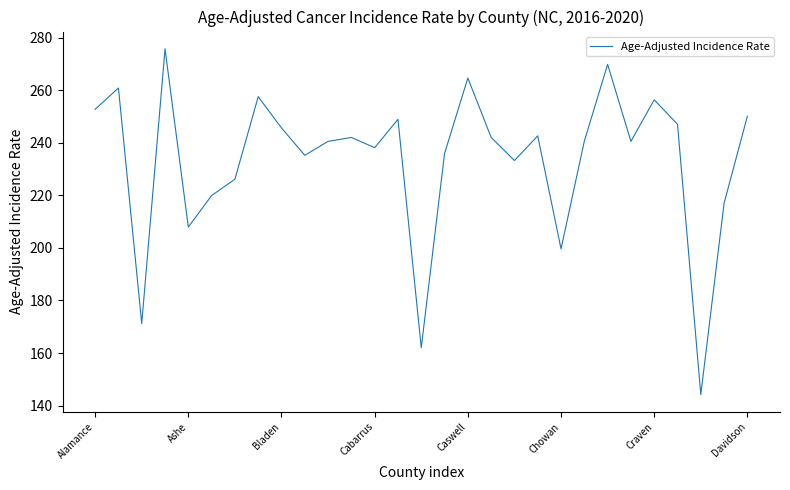

What is the greatest value displayed?

275.7